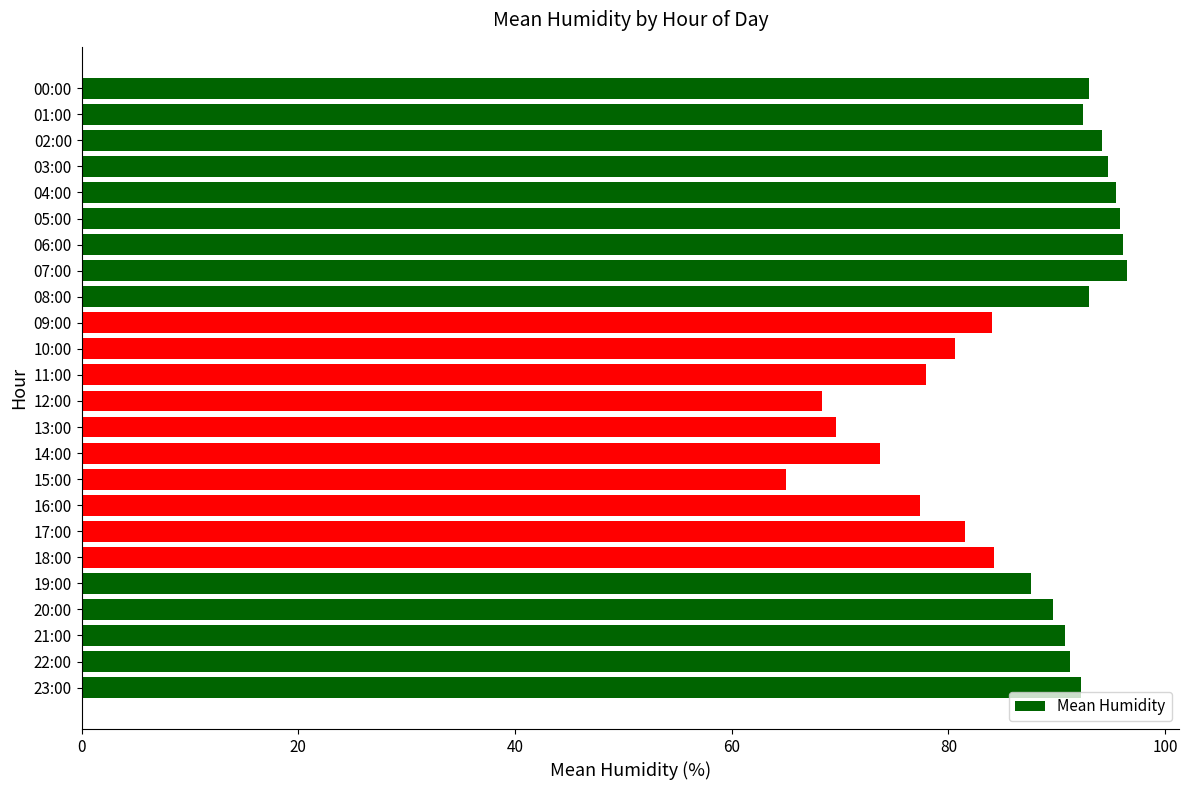

Is it true that the value at 22:00 is 91.2?

True